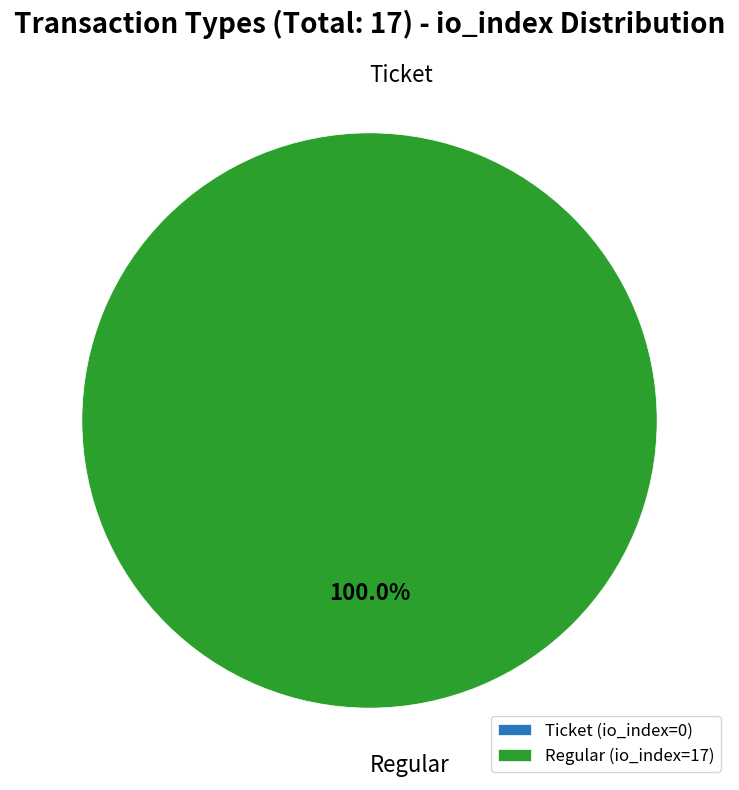

Is Ticket the majority of the pie?

No